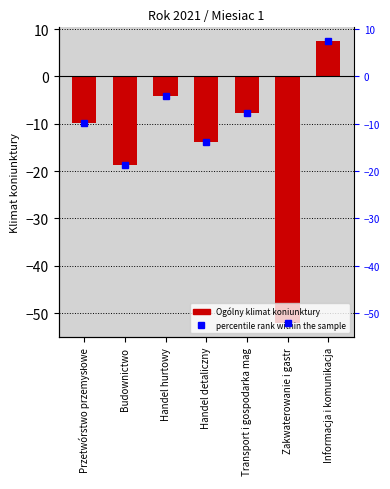

Rank the series at Informacja i komunikacja from lowest to highest value.

Ogólny klimat koniunktury, percentile rank within the sample